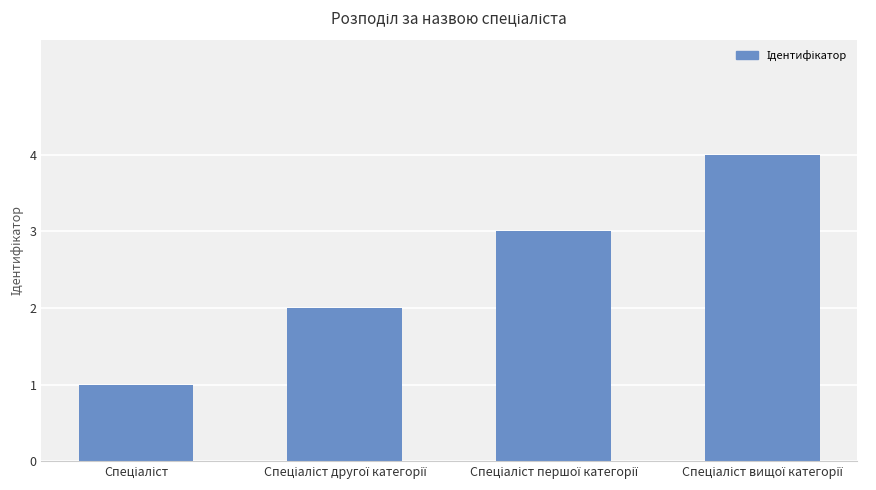

How many values are between 2 and 4?

3